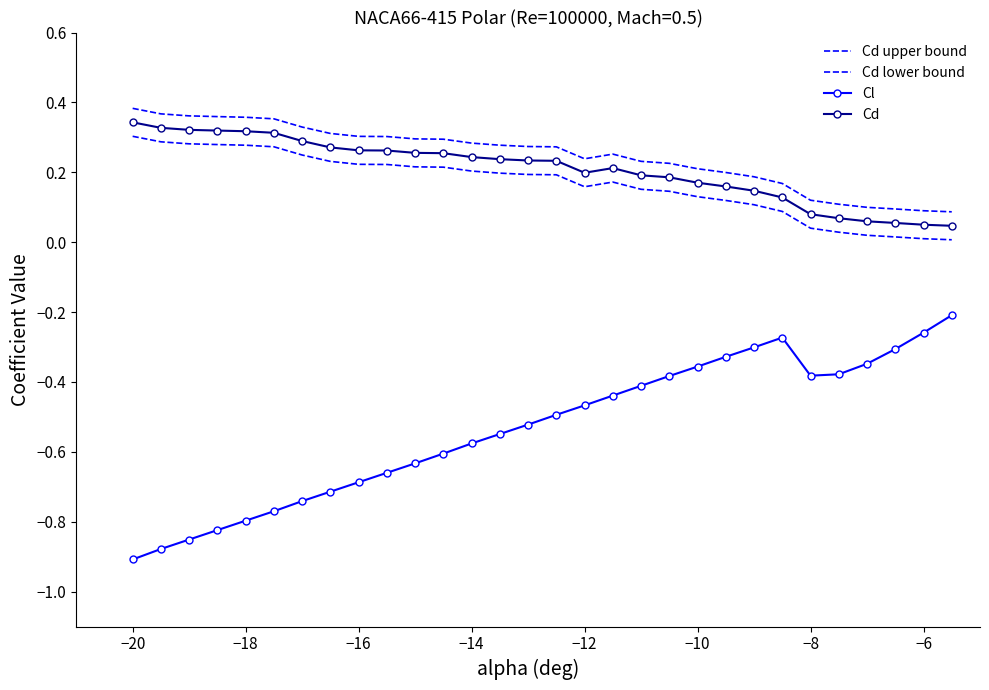

True or false: Cd lower bound and Cl cross at least once.

False